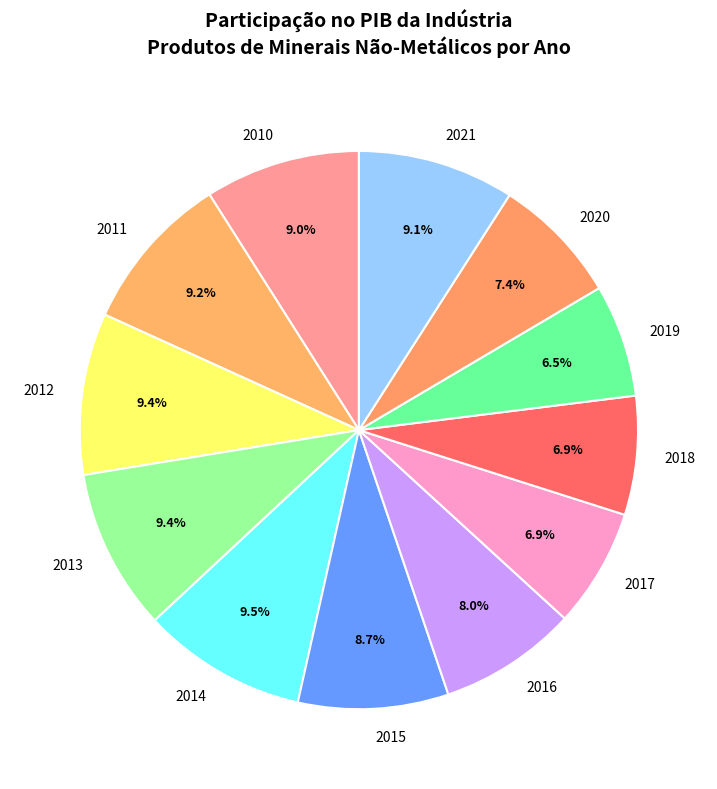

Does 2013 account for over 50% of the chart?

No